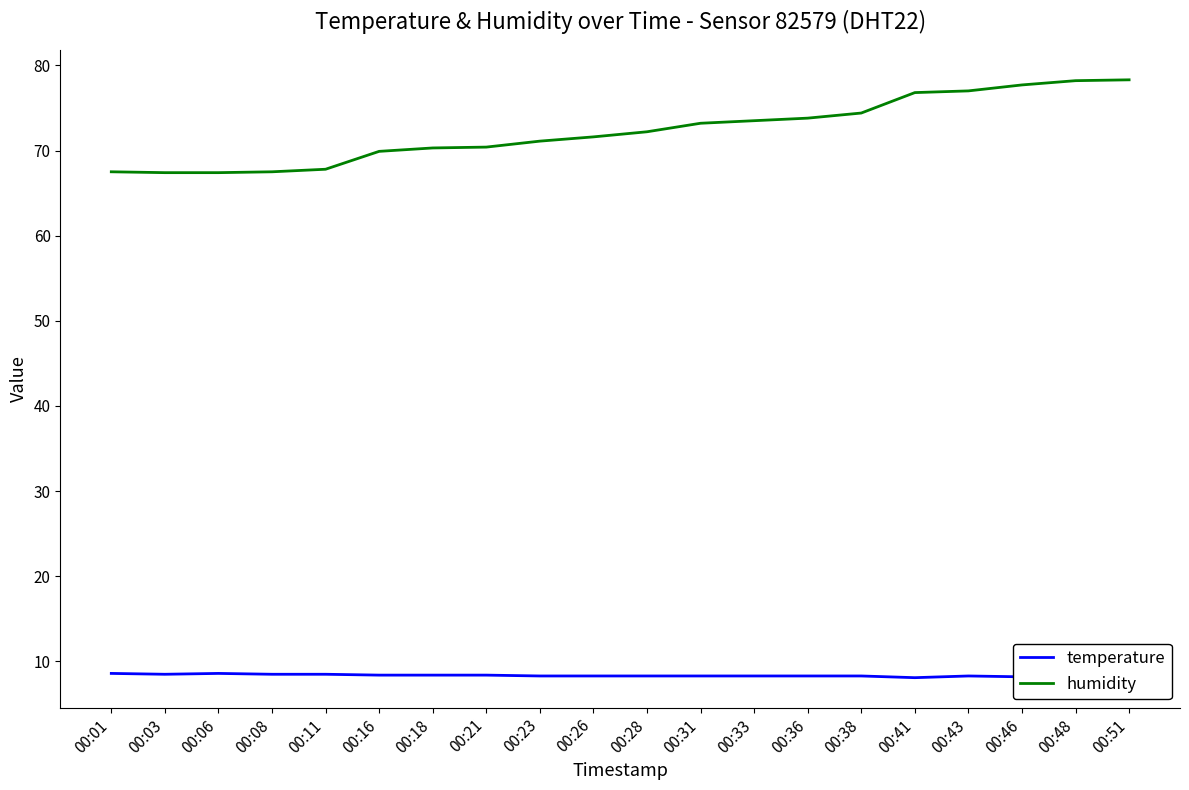

What is the lowest value of the humidity series?

67.4